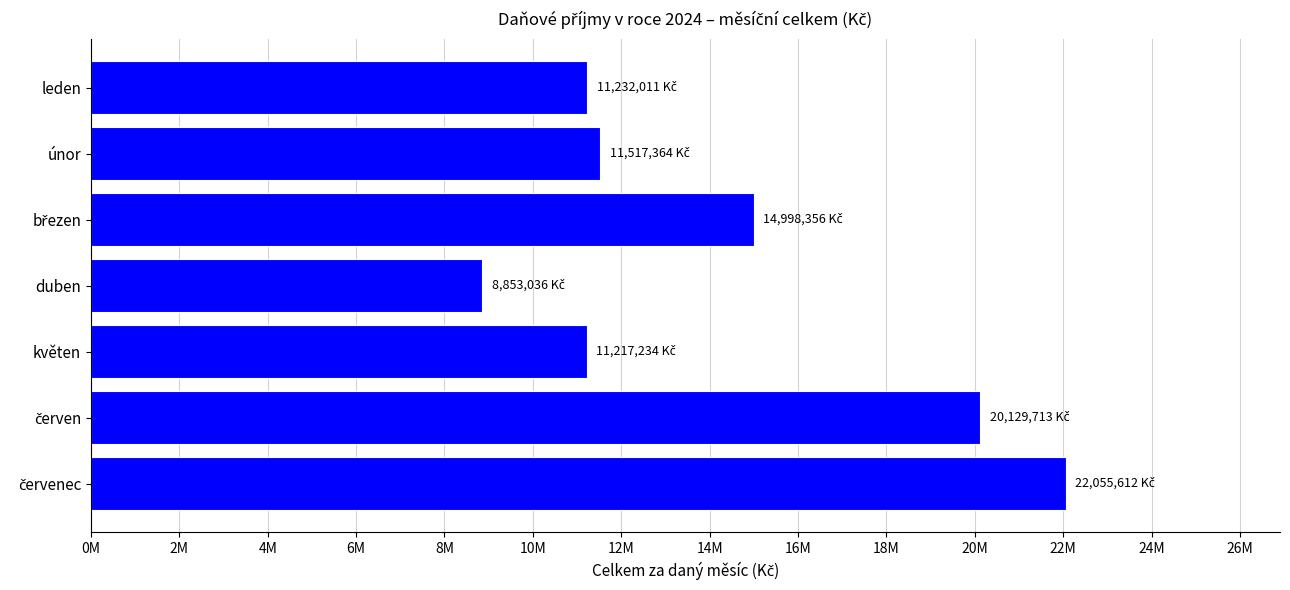

Does the chart contain any negative values?

No